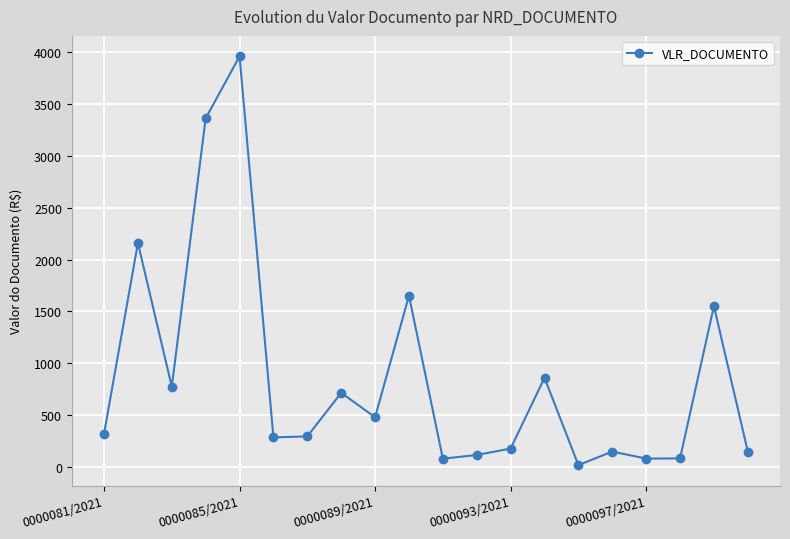

What is the value of the 5th point from the left?

3960.0